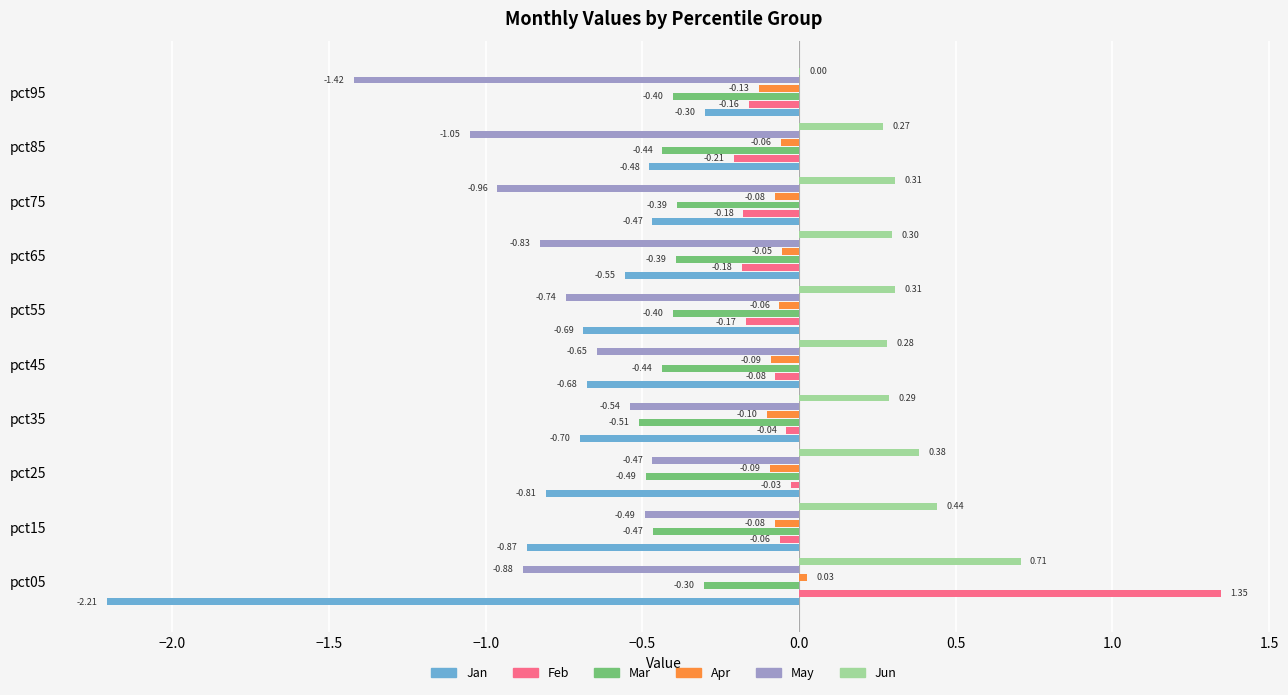

Which series has the largest total across all categories?

Jun